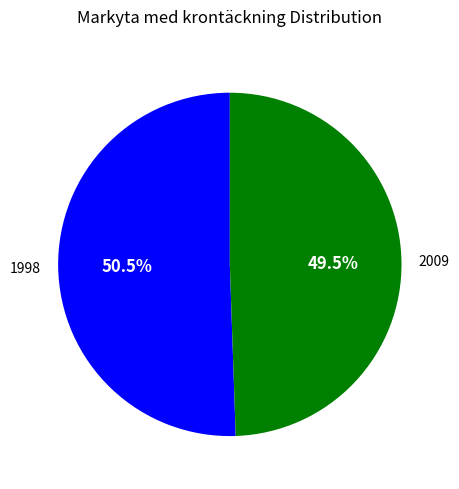

Rank the categories by value from lowest to highest.

2009, 1998